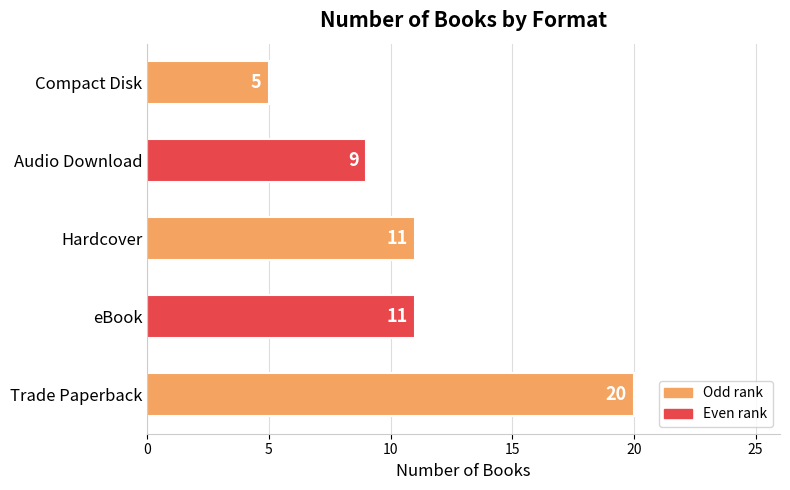

What is the change in value from eBook to Compact Disk?

-6